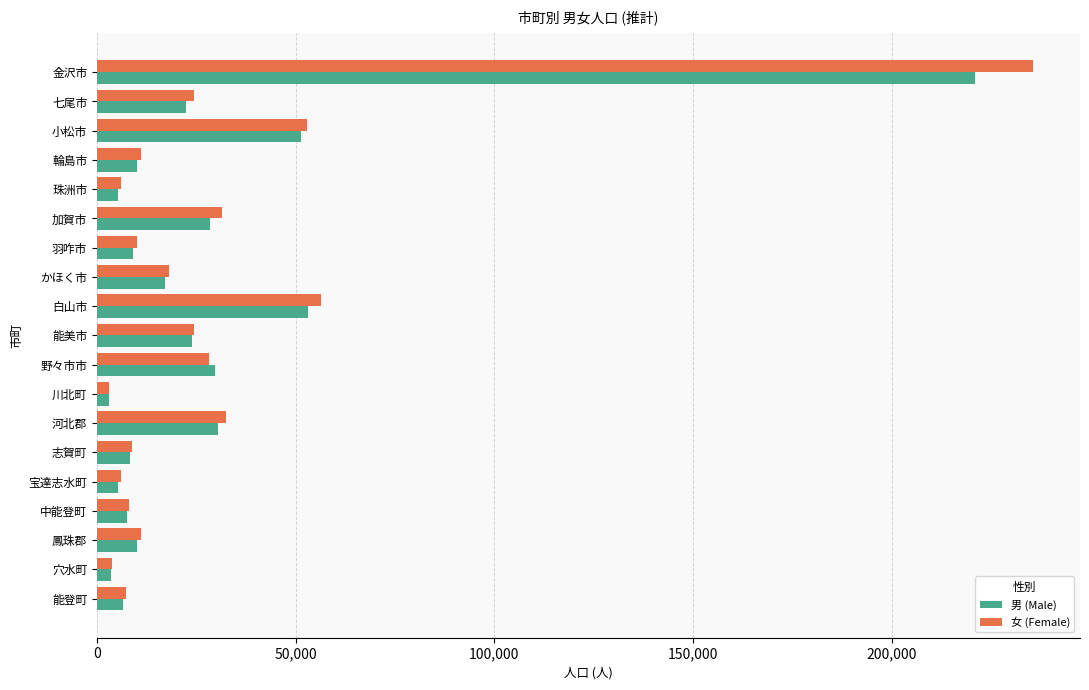

How many categories are shown in the chart?

19